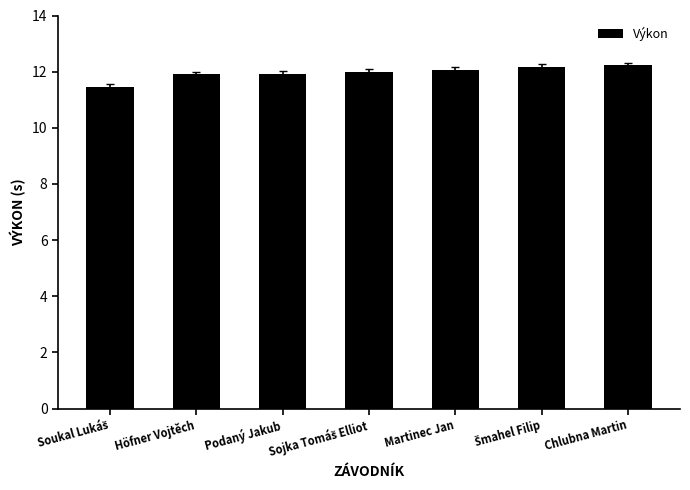

What value does the data have at Martinec Jan?

12.1